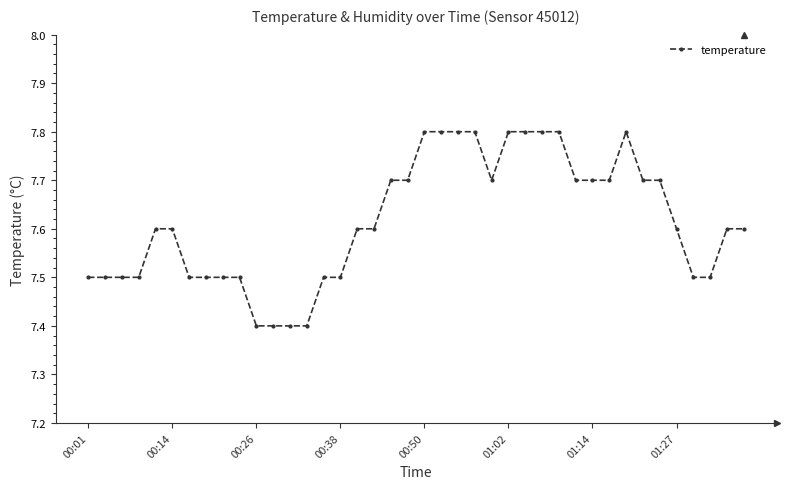

What is the difference between the maximum and second lowest values?

0.4